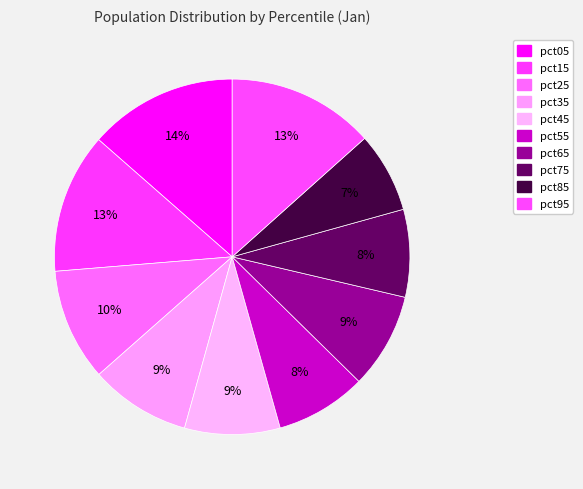

To the nearest percent, what is the difference between the pct65 and pct15 slice percentages?

4%